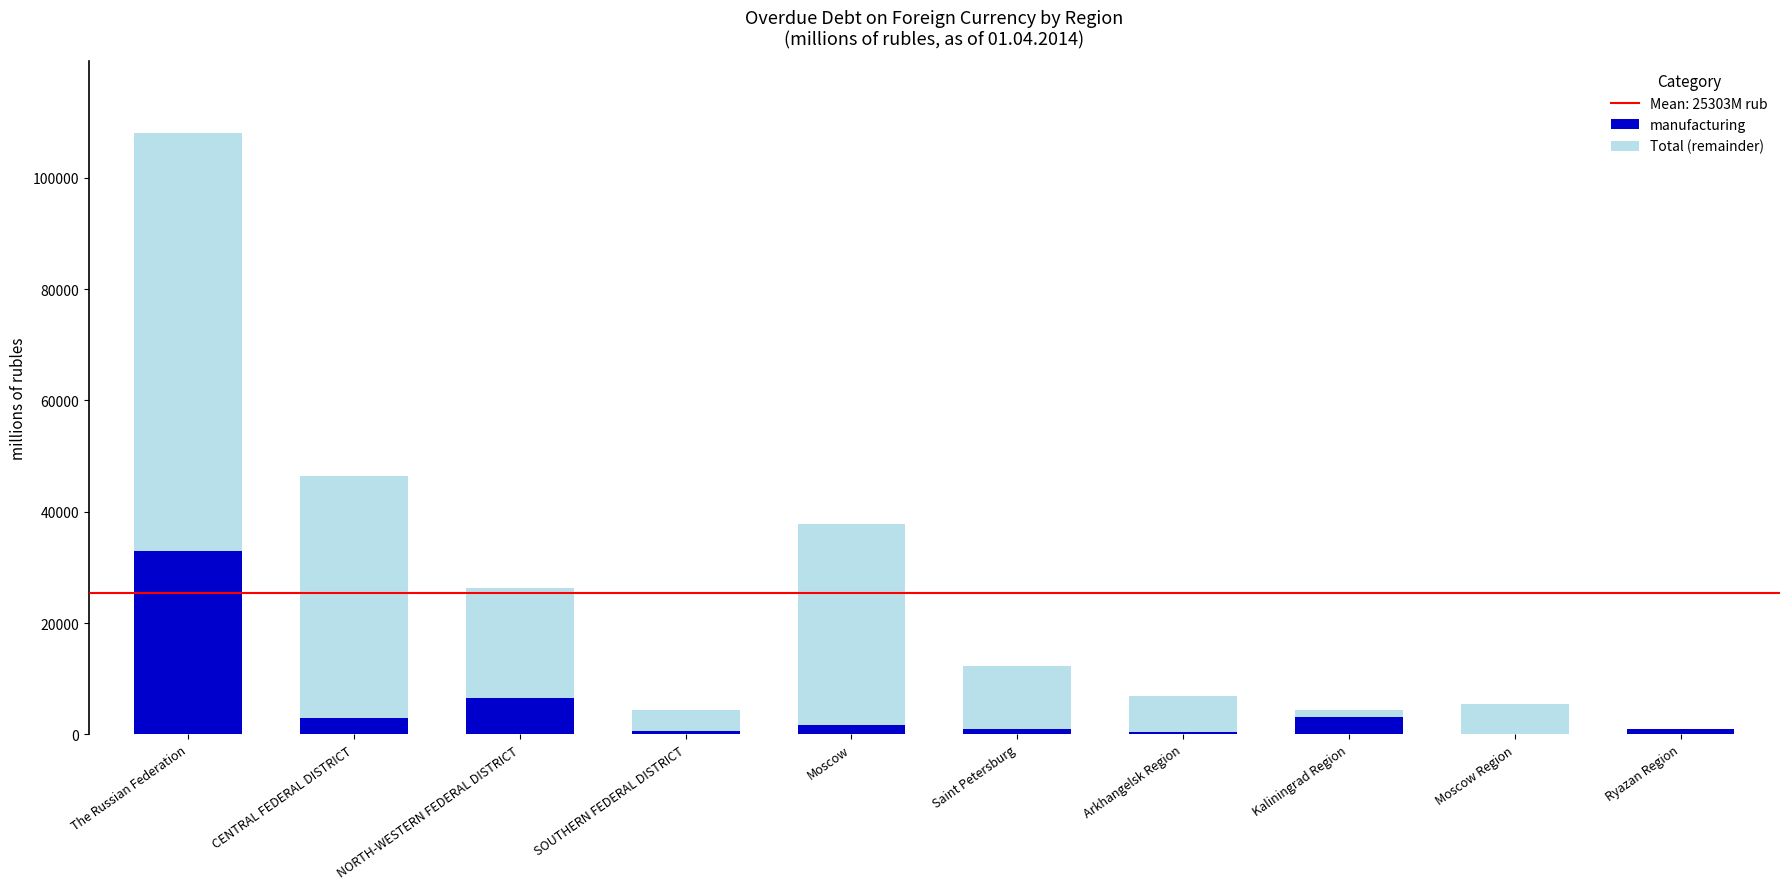

How many data points does each series have?

10